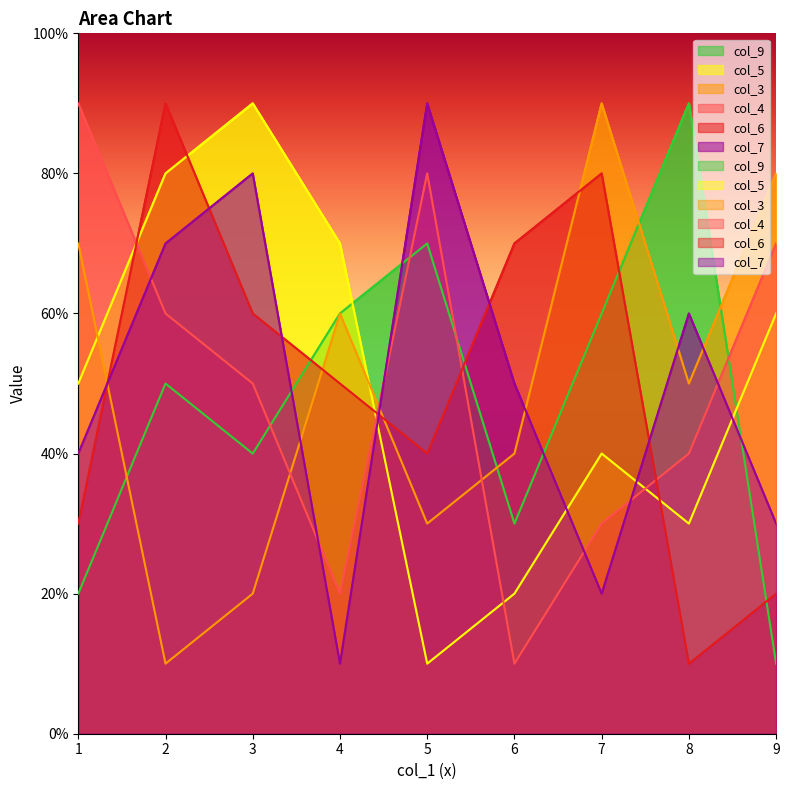

Reading left to right, transcribe all the data shown in this chart.

col_9: 6=3	3=4	7=6	9=1	1=2	5=7	4=6	2=5	8=9
col_5: 6=2	3=9	7=4	9=6	1=5	5=1	4=7	2=8	8=3
col_3: 6=4	3=2	7=9	9=8	1=7	5=3	4=6	2=1	8=5
col_4: 6=1	3=5	7=3	9=7	1=9	5=8	4=2	2=6	8=4
col_6: 6=7	3=6	7=8	9=2	1=3	5=4	4=5	2=9	8=1
col_7: 6=5	3=8	7=2	9=3	1=4	5=9	4=1	2=7	8=6